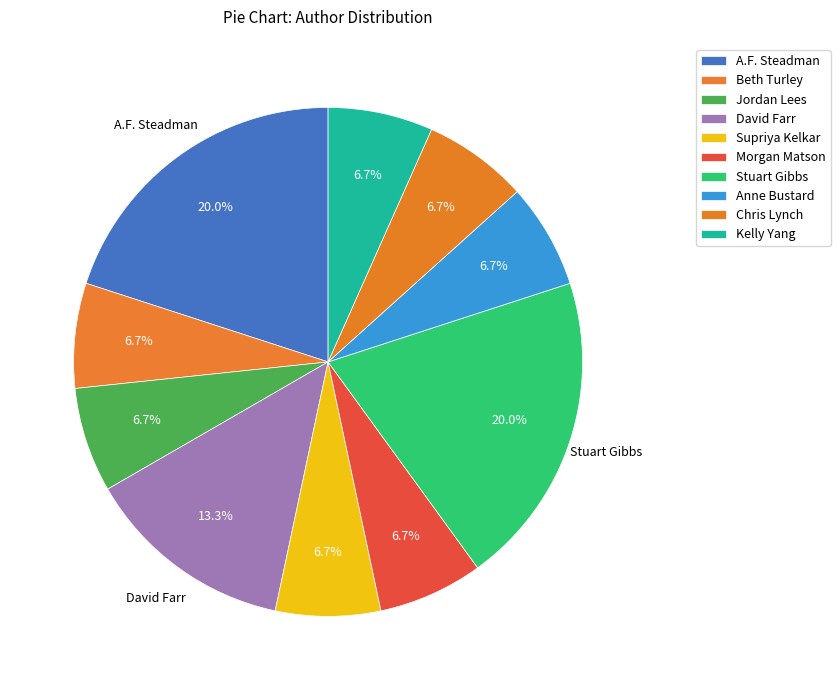

How many slices are in this pie chart?

10